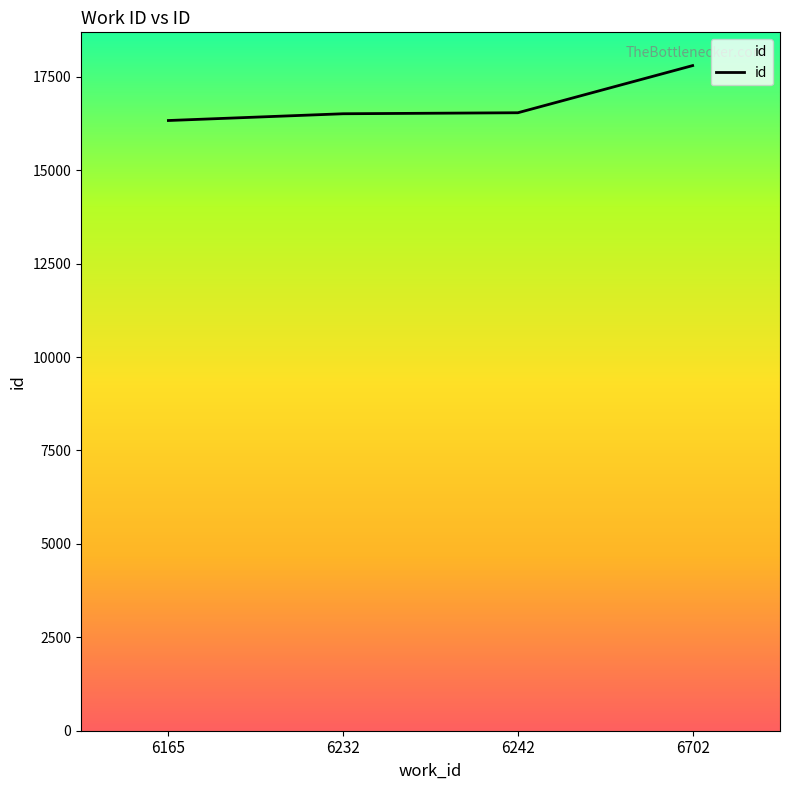

What is the maximum value shown in the chart?

17801